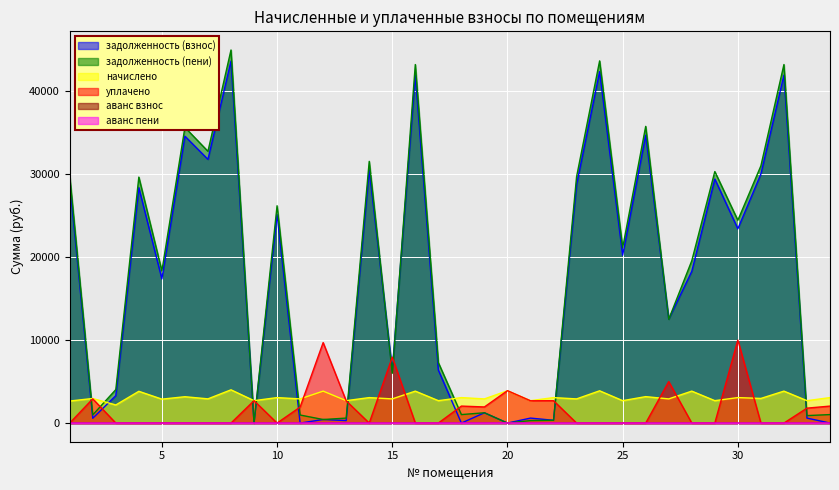

Rank the series at 28 from lowest to highest value.

уплачено, аванс взнос, аванс пени, начислено, задолженность (взнос), задолженность (пени)